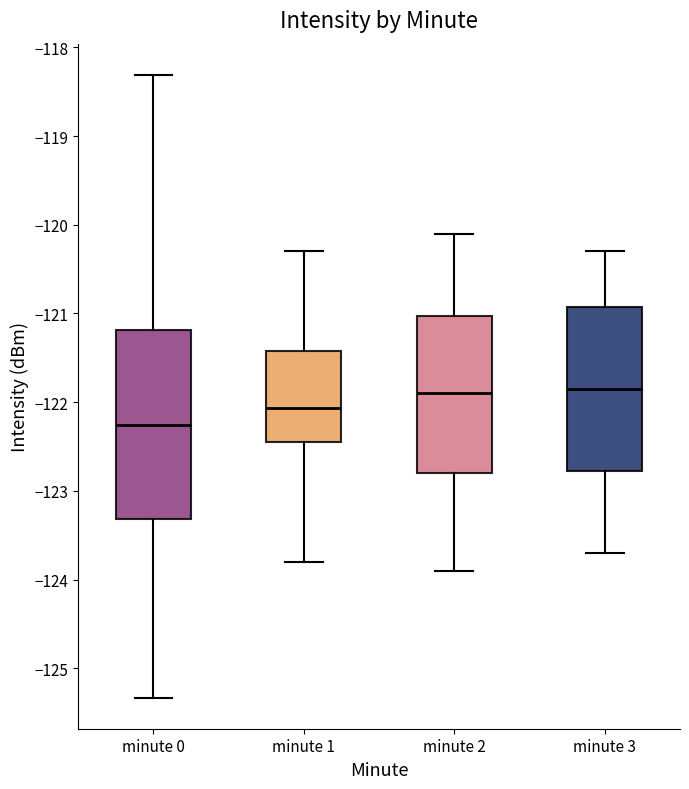

Which box is the tallest, from its lower edge to its upper edge?

minute 0